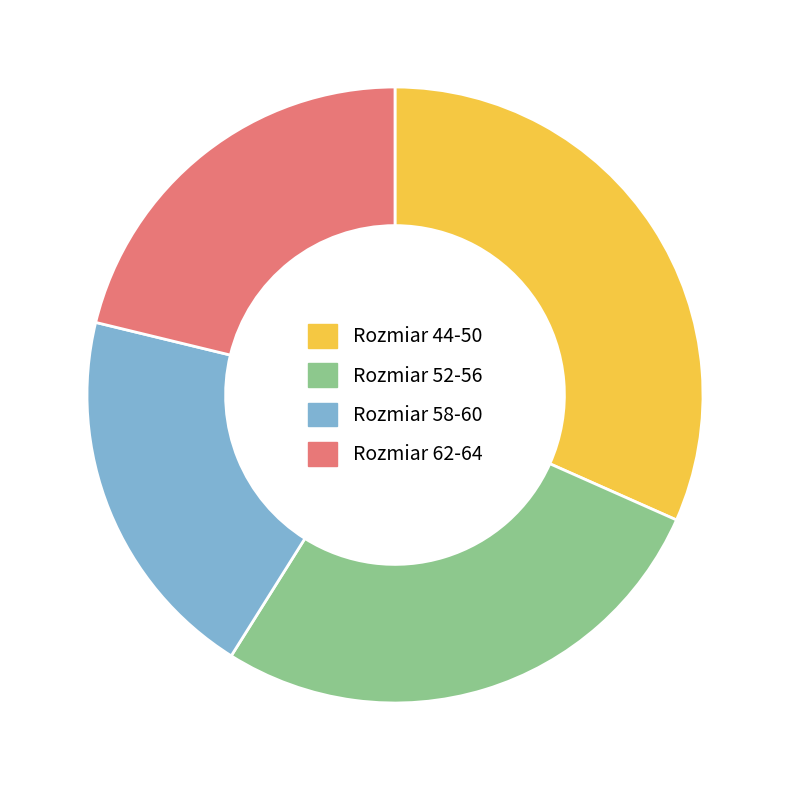

Count the number of slices in the pie.

4